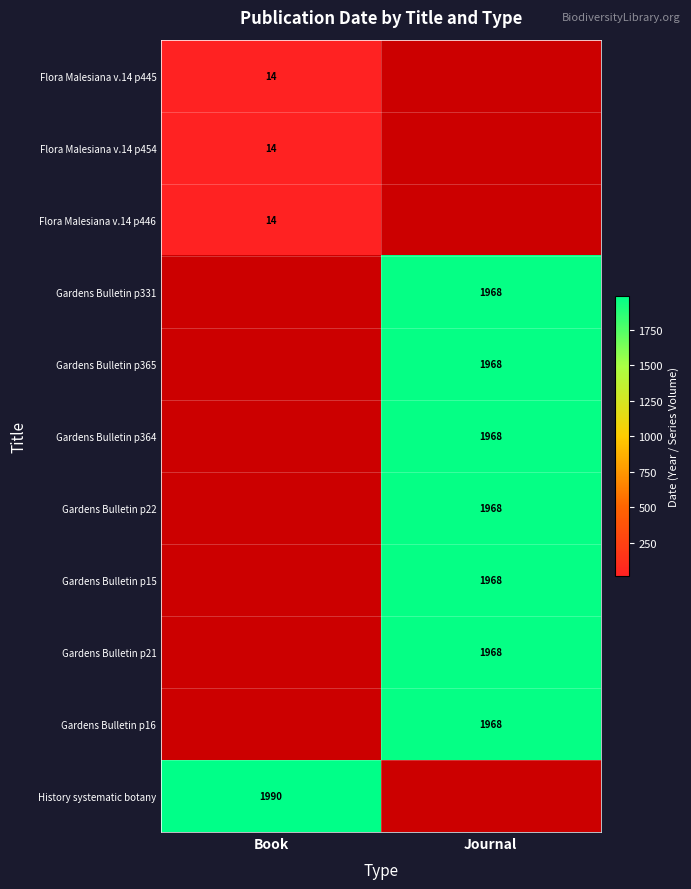

Is it true that Gardens Bulletin p22 equals 1968 at Journal?

True